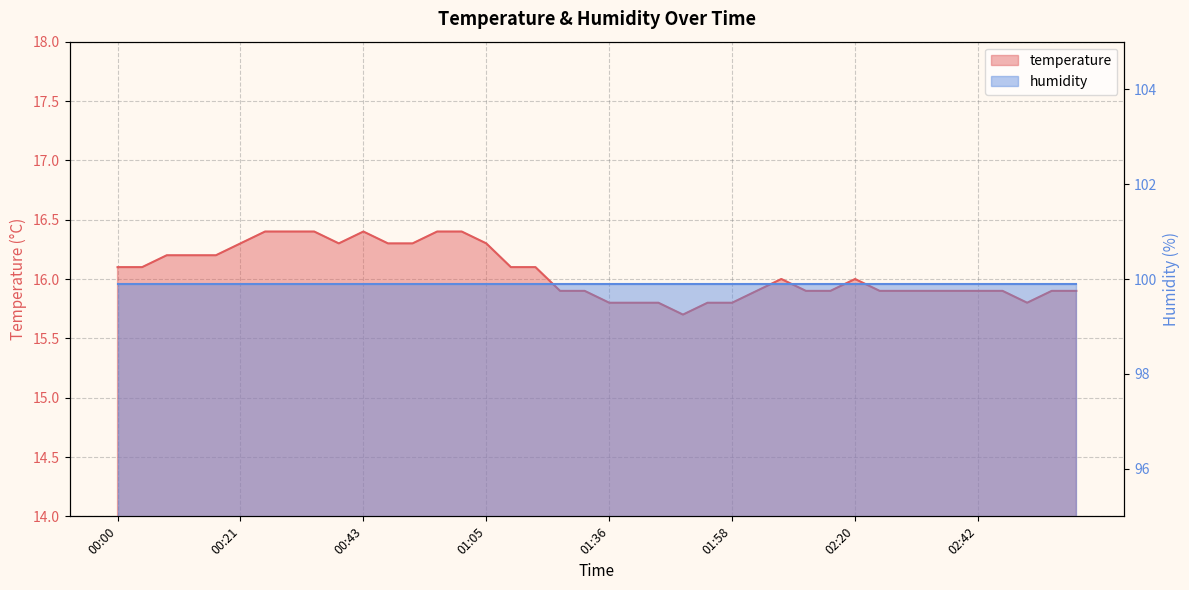

What is the sum of all values?

642.1